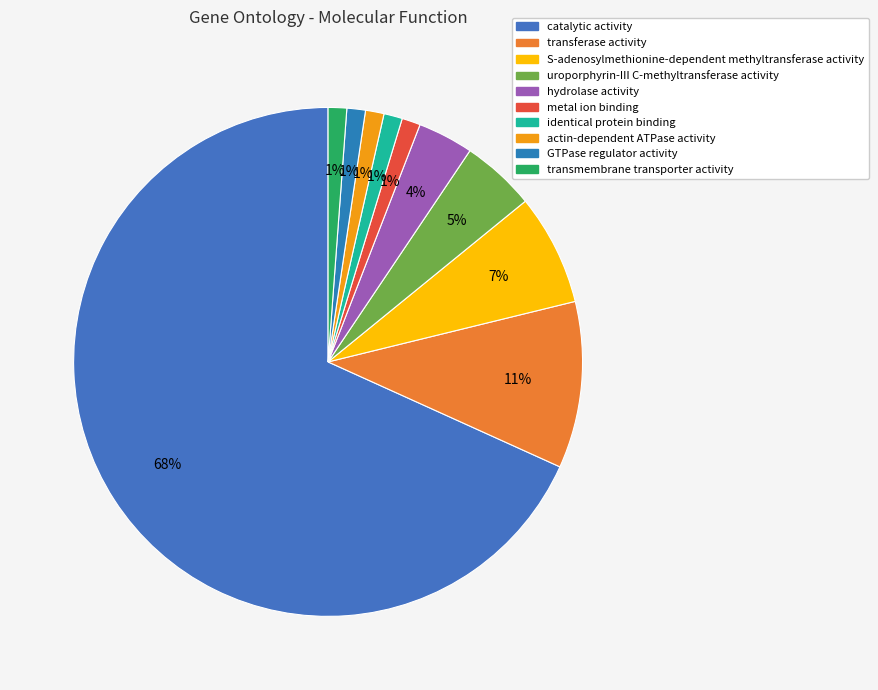

Is there any slice that represents more than half of the pie?

Yes